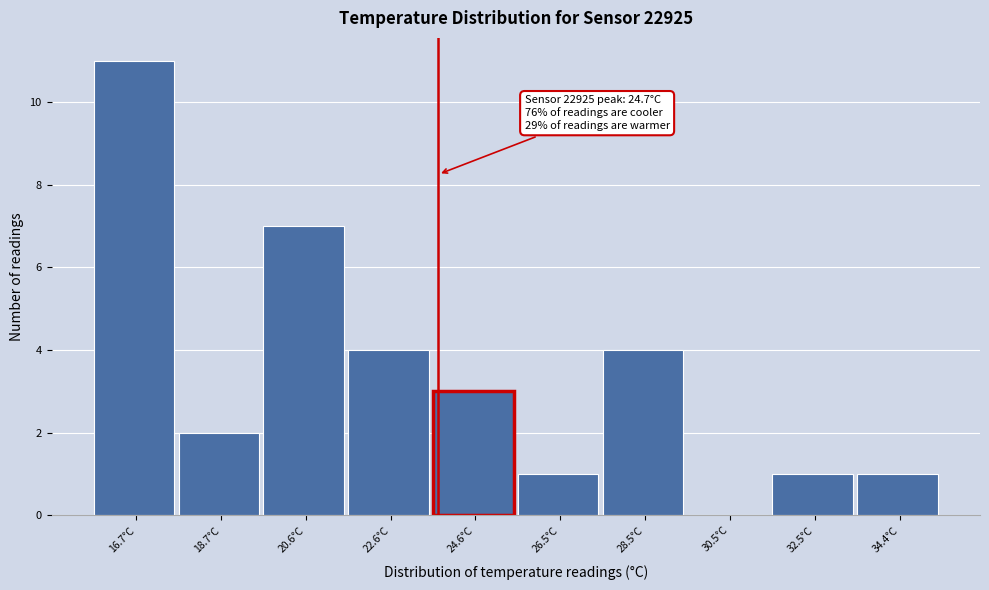

Reading left to right, extract all data points from this chart.

16.7°C=11	18.7°C=2	20.6°C=7	22.6°C=4	24.6°C=3	26.5°C=1	28.5°C=4	30.5°C=0	32.5°C=1	34.4°C=1